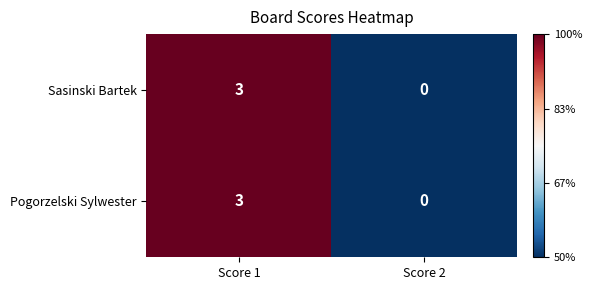

Reading right to left, extract all data points from this chart.

Sasinski Bartek: Score 2=0	Score 1=3
Pogorzelski Sylwester: Score 2=0	Score 1=3